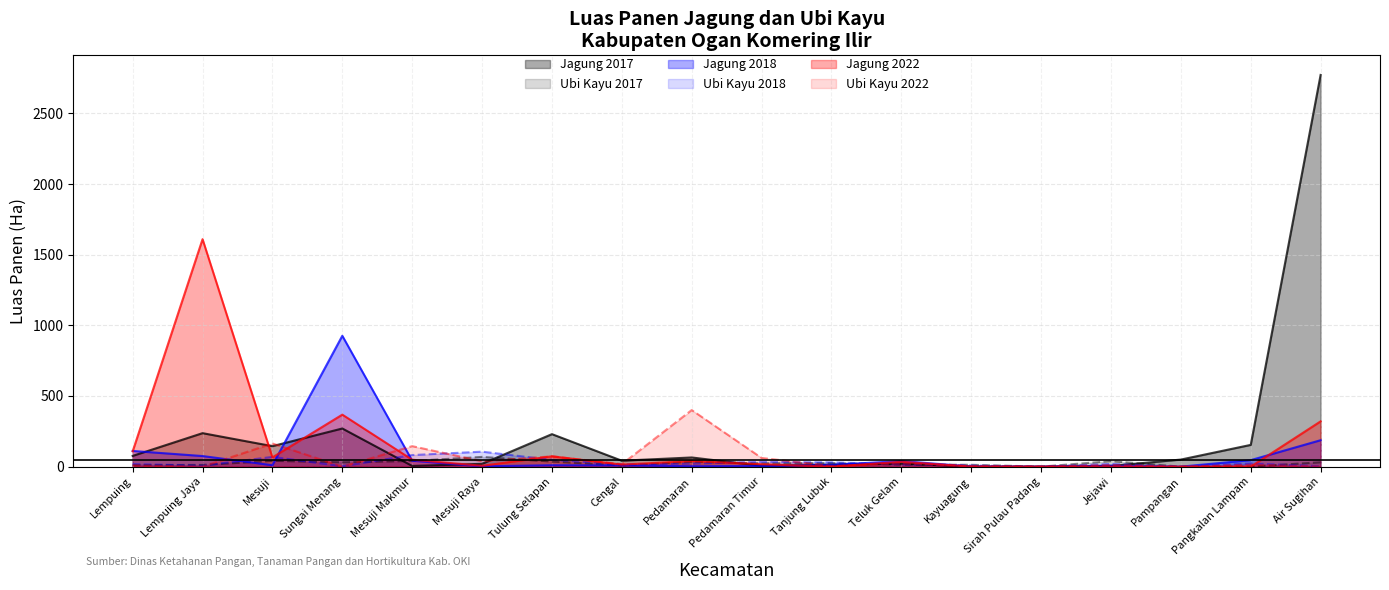

Does the chart display data point markers on the line(s)?

No